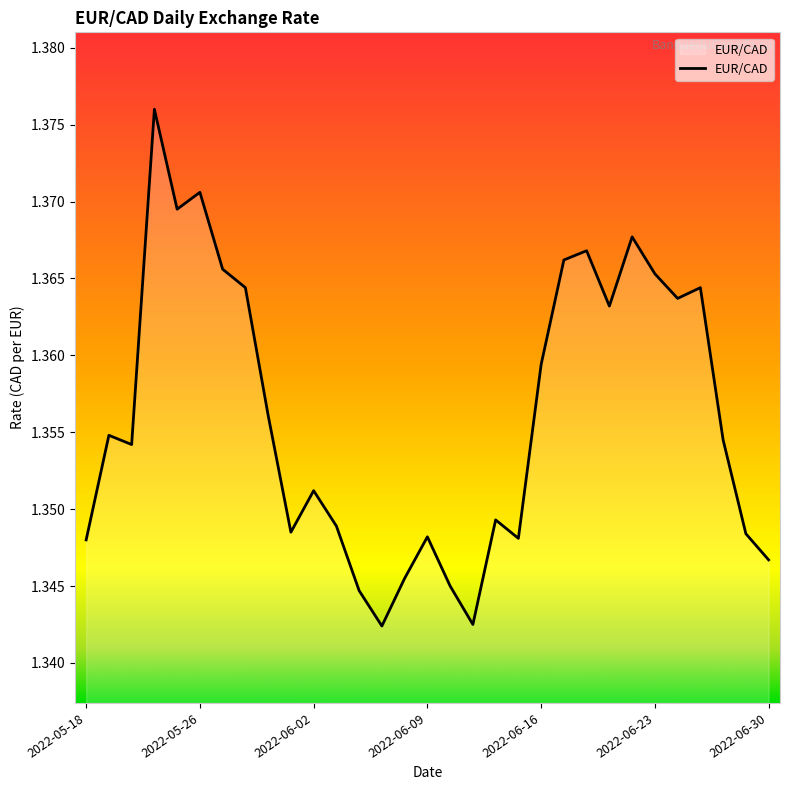

How many lines are shown in the chart?

1